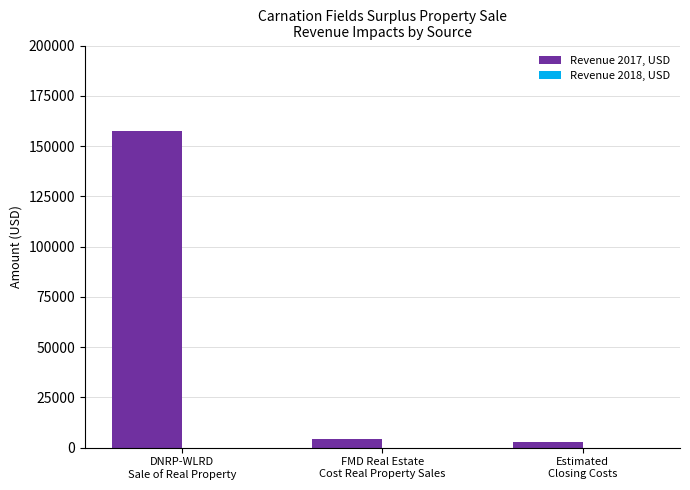

What is the average value?

55000